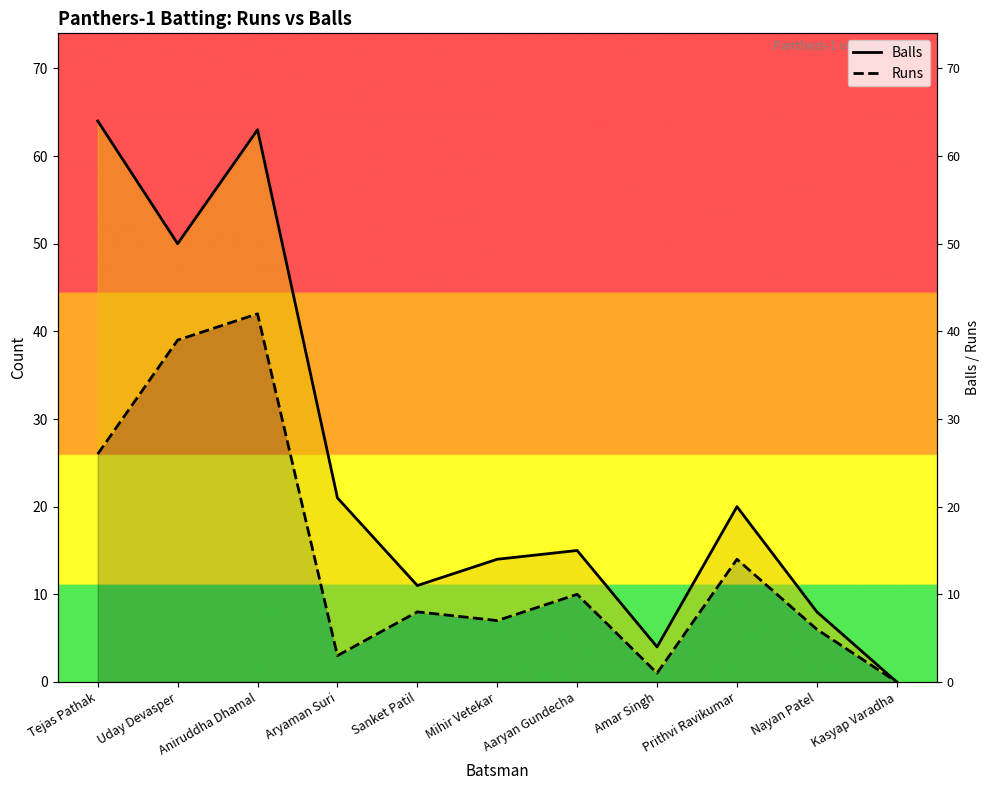

What is the value of the Runs point at the 1st from the left?

26